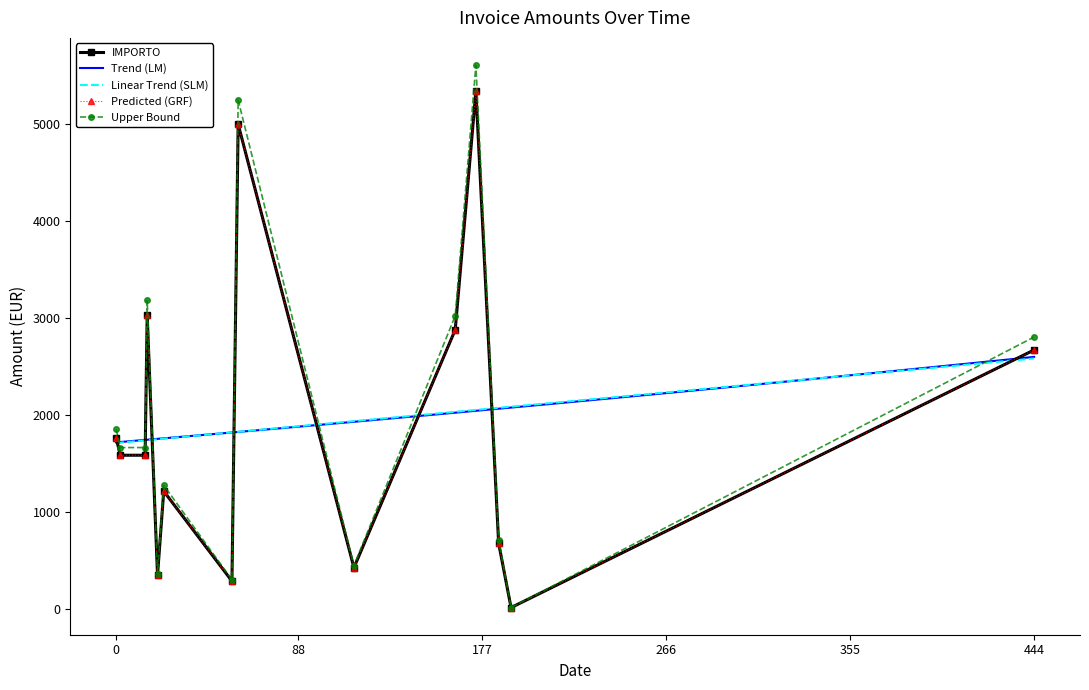

Rank the categories by value from lowest to highest.

2020-11-12, 2020-06-30, 2020-05-25, 2020-08-28, 2020-11-06, 2020-05-28, 2020-05-19, 2020-05-07, 2020-05-05, 2021-07-23, 2020-10-16, 2020-05-20, 2020-07-03, 2020-10-26